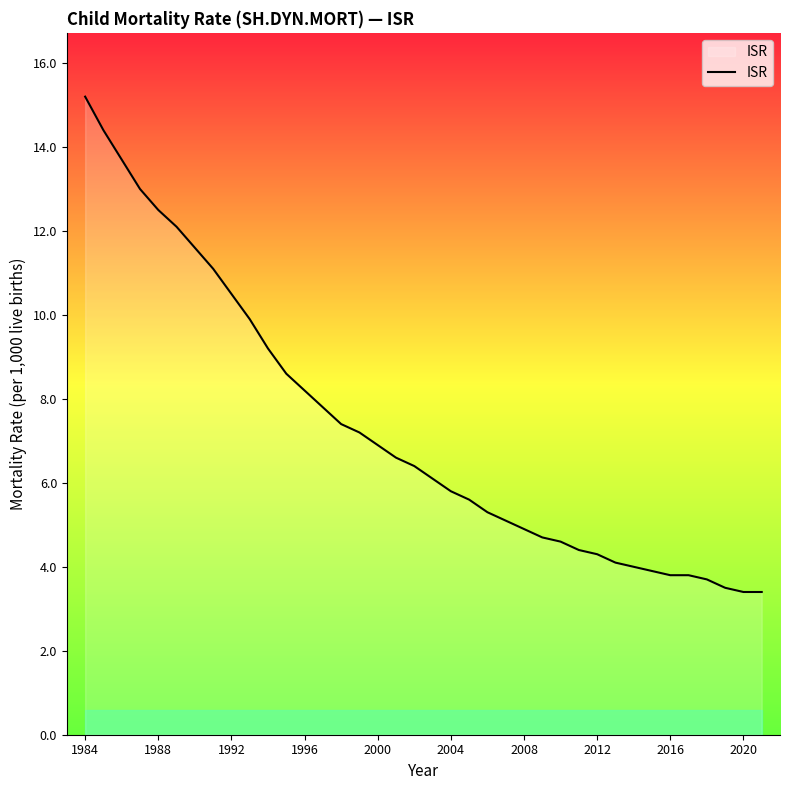

What is the difference between the maximum and minimum values?

11.8